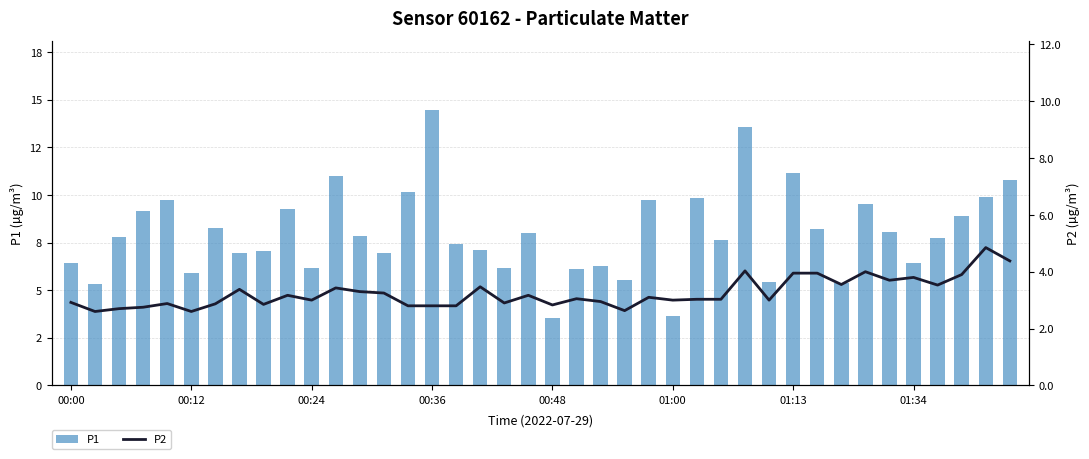

What is the difference between the highest and lowest values at 00:48?

0.7